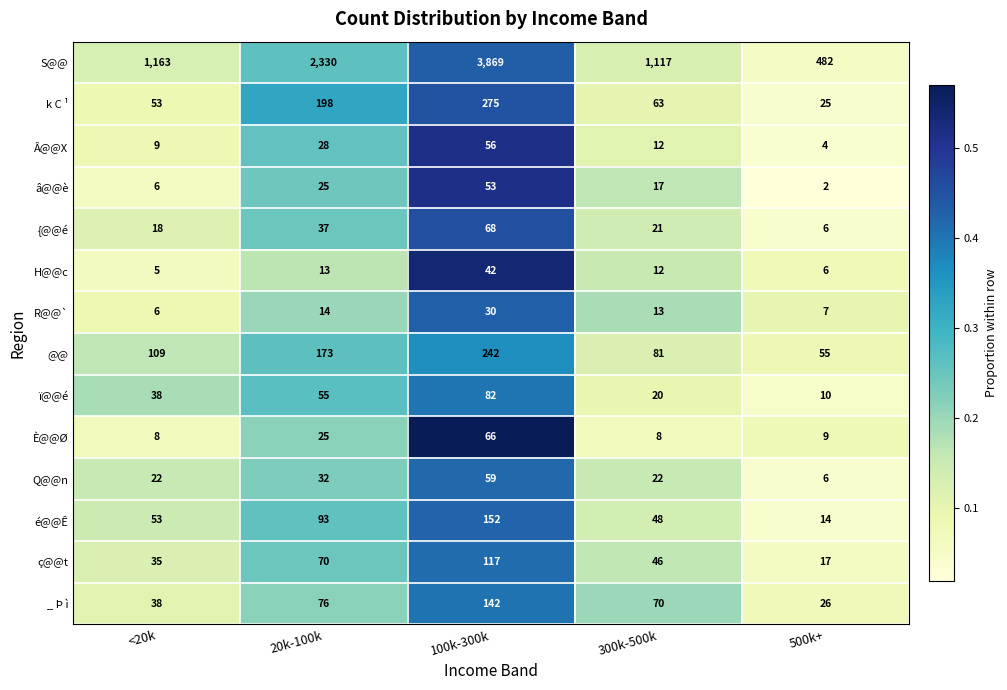

Between <20k and 20k-100k, which series saw the biggest shift?

S@@